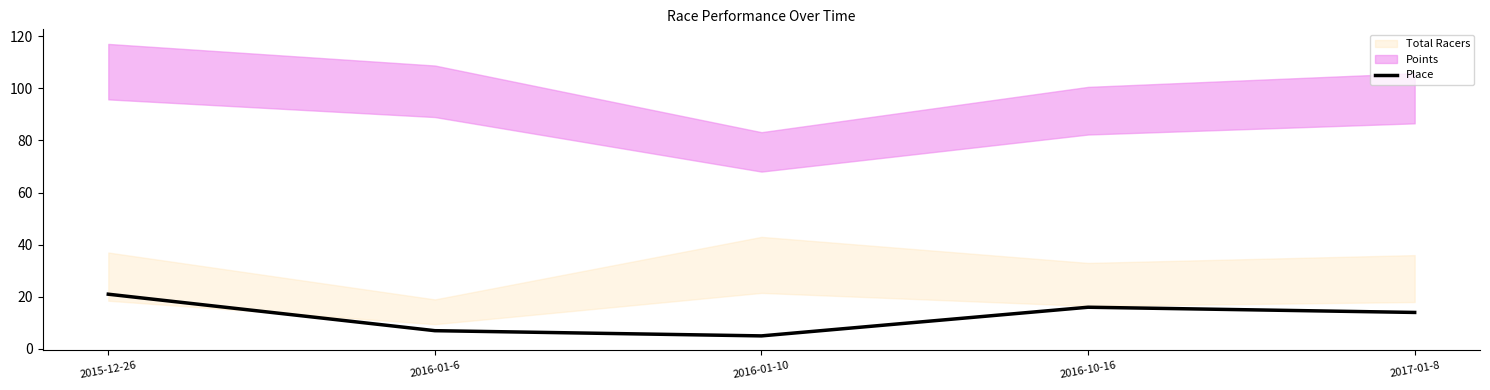

At which category does the data reach its first local peak?

2016-10-16